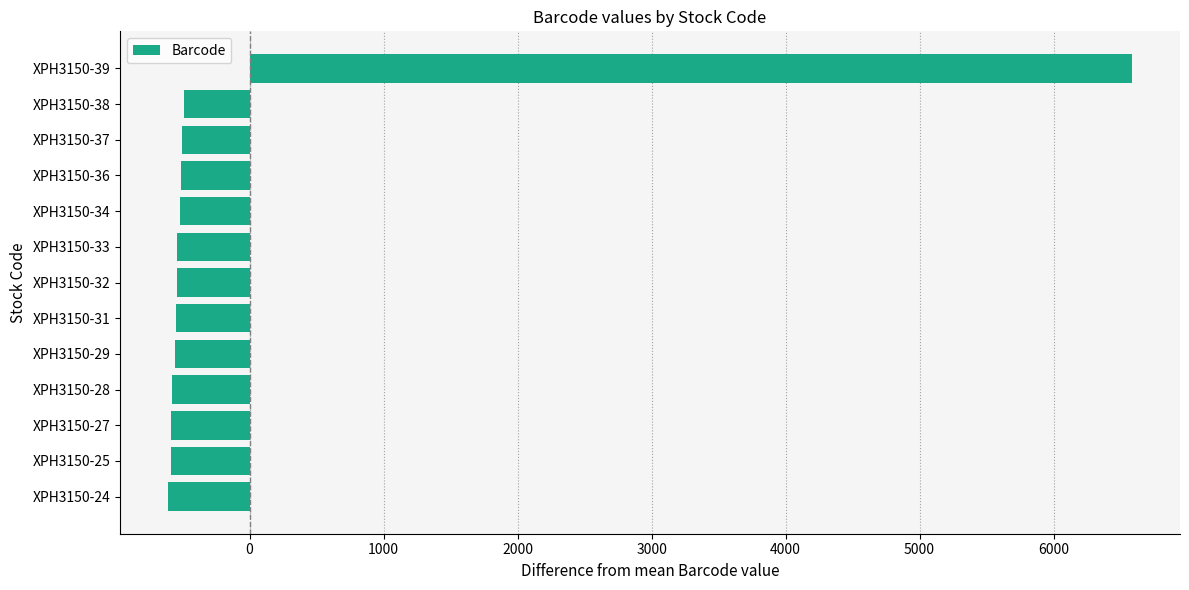

What is the smallest value displayed?

-606.3